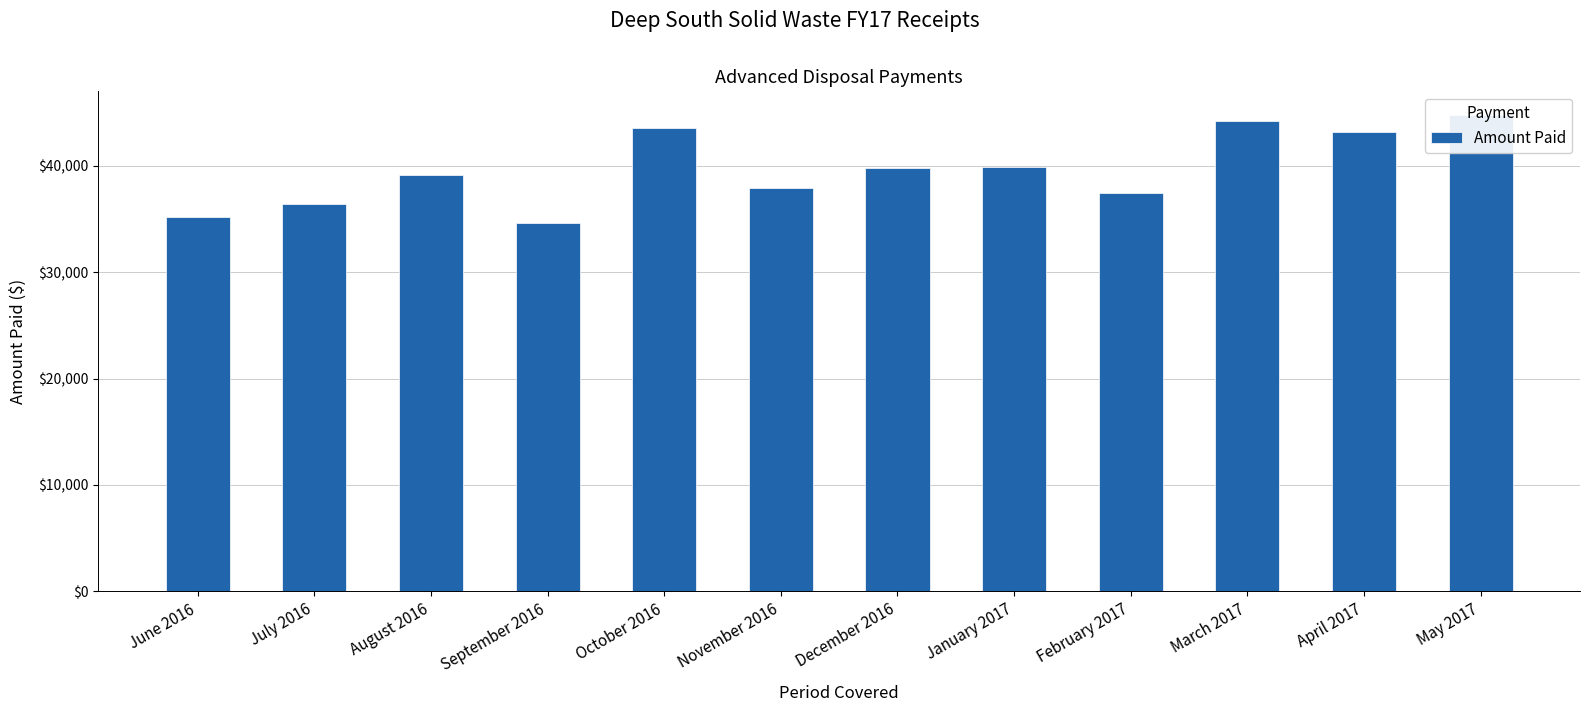

Is it true that the value at October 2016 is 43554.4?

True